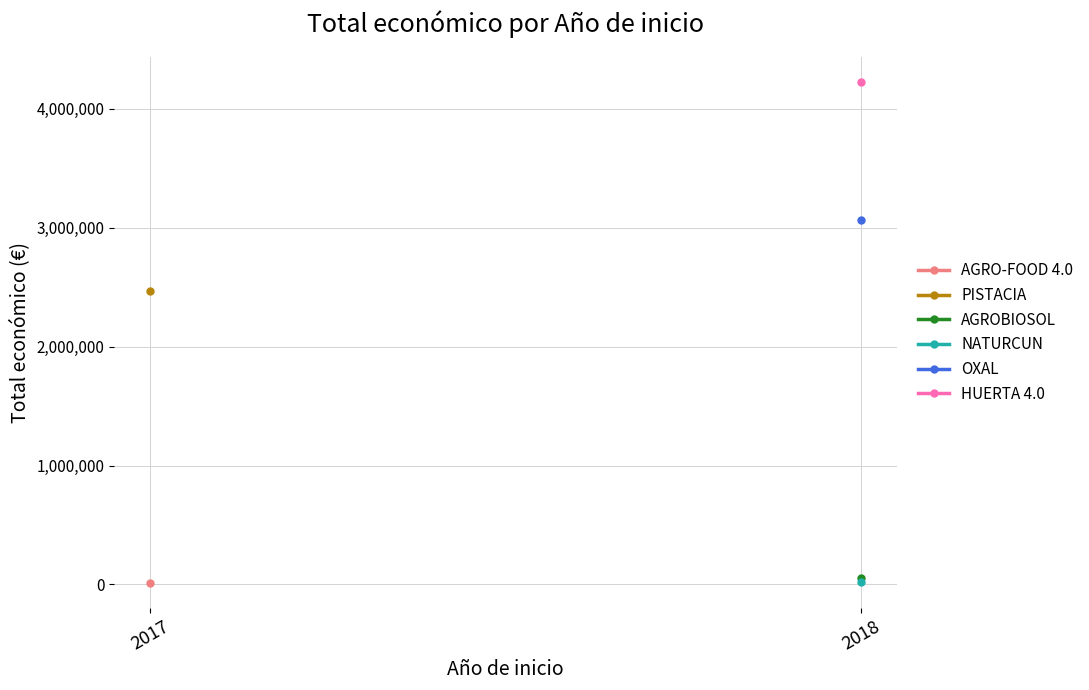

Is this an area chart (filled region under the line)?

No